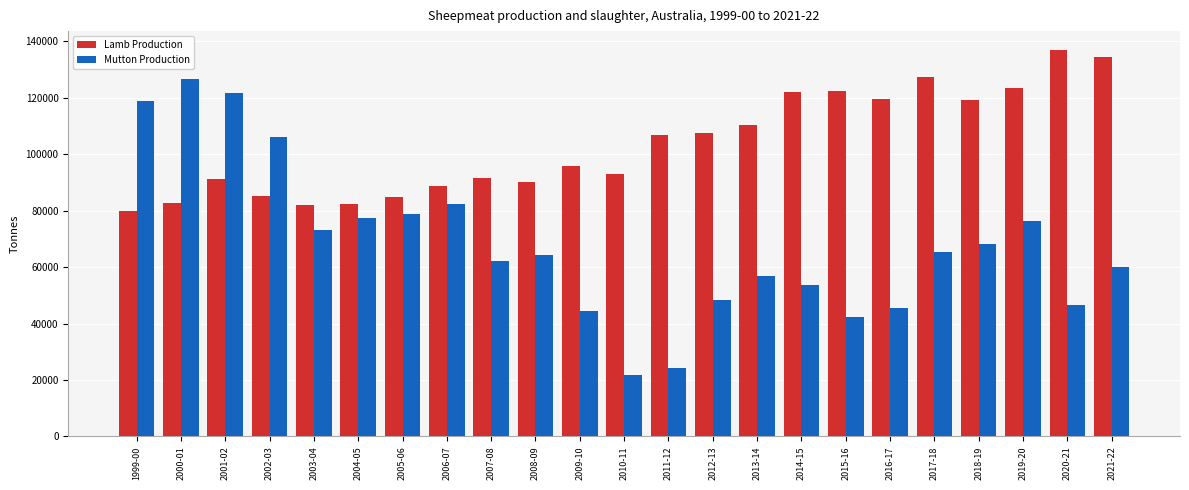

At which category does the chart reach its minimum across all series?

2010-11